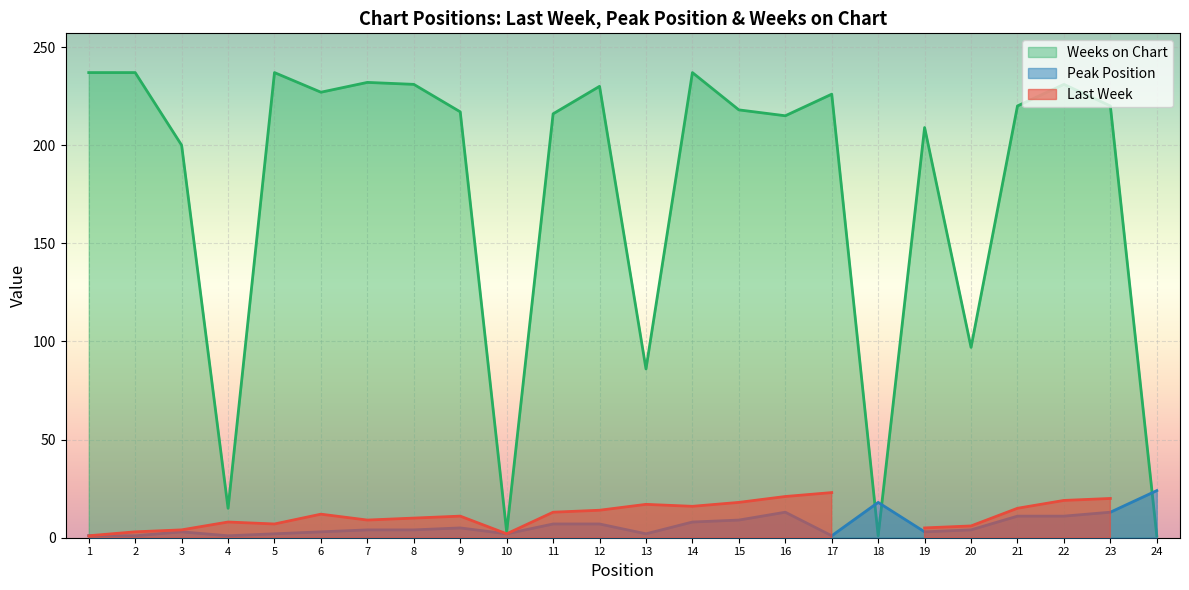

Where is the first local minimum for Weeks on Chart?

4